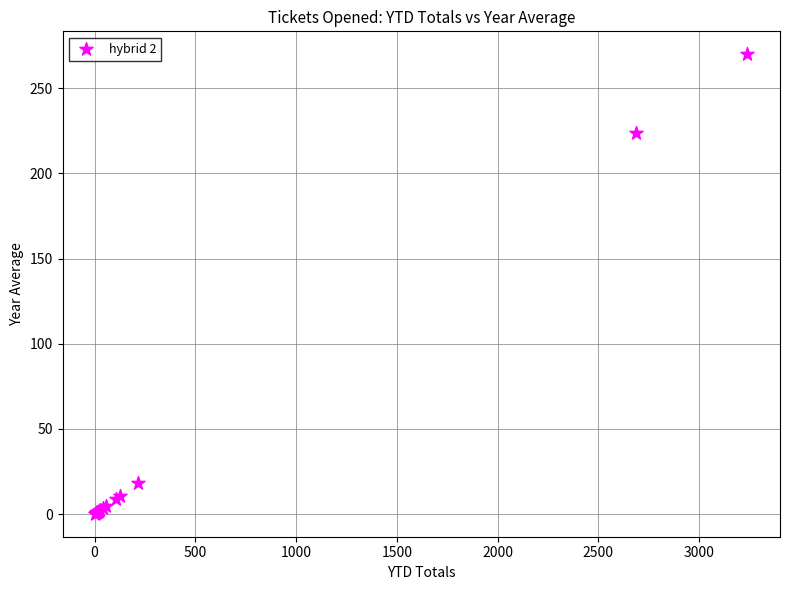

What Y value in the scatter plot is closest to 135?

224.0